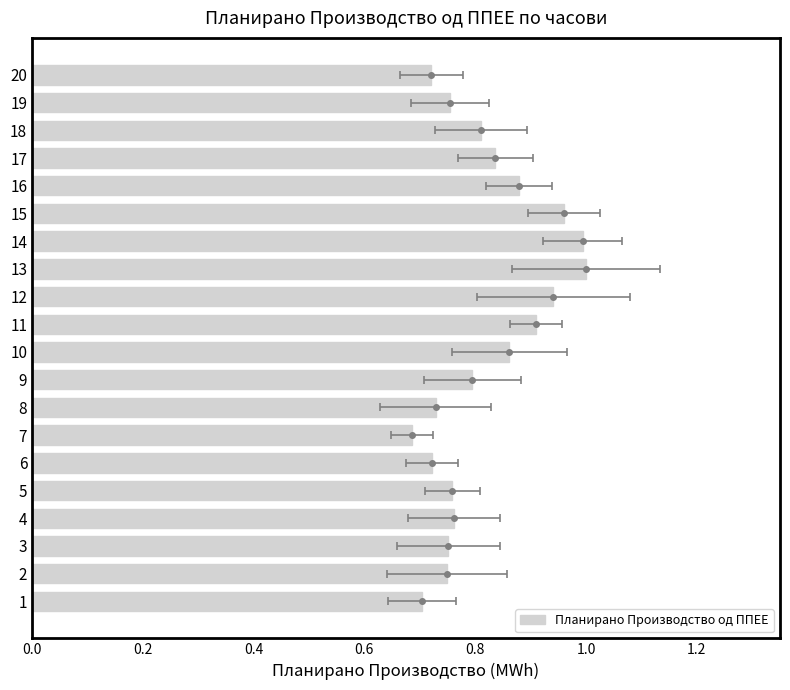

Does the chart contain any negative values?

No